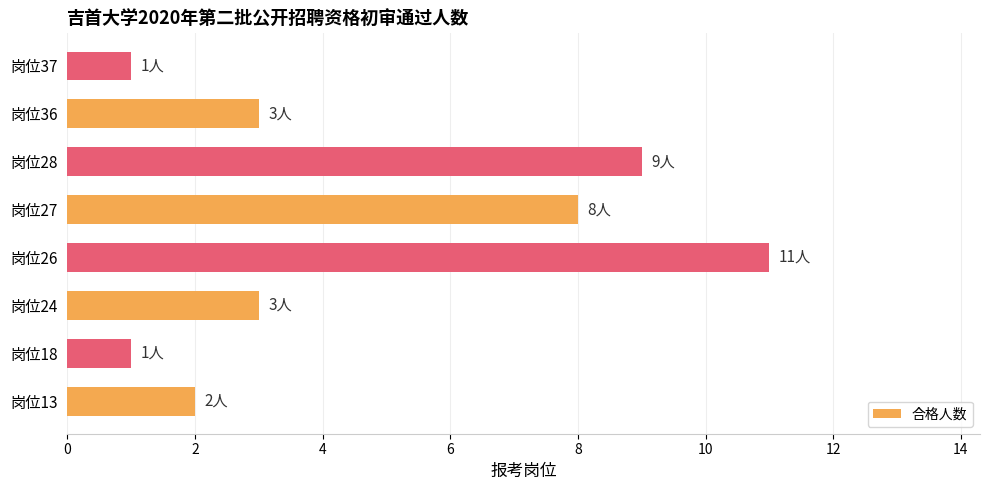

Which category has the highest value across all series?

岗位26